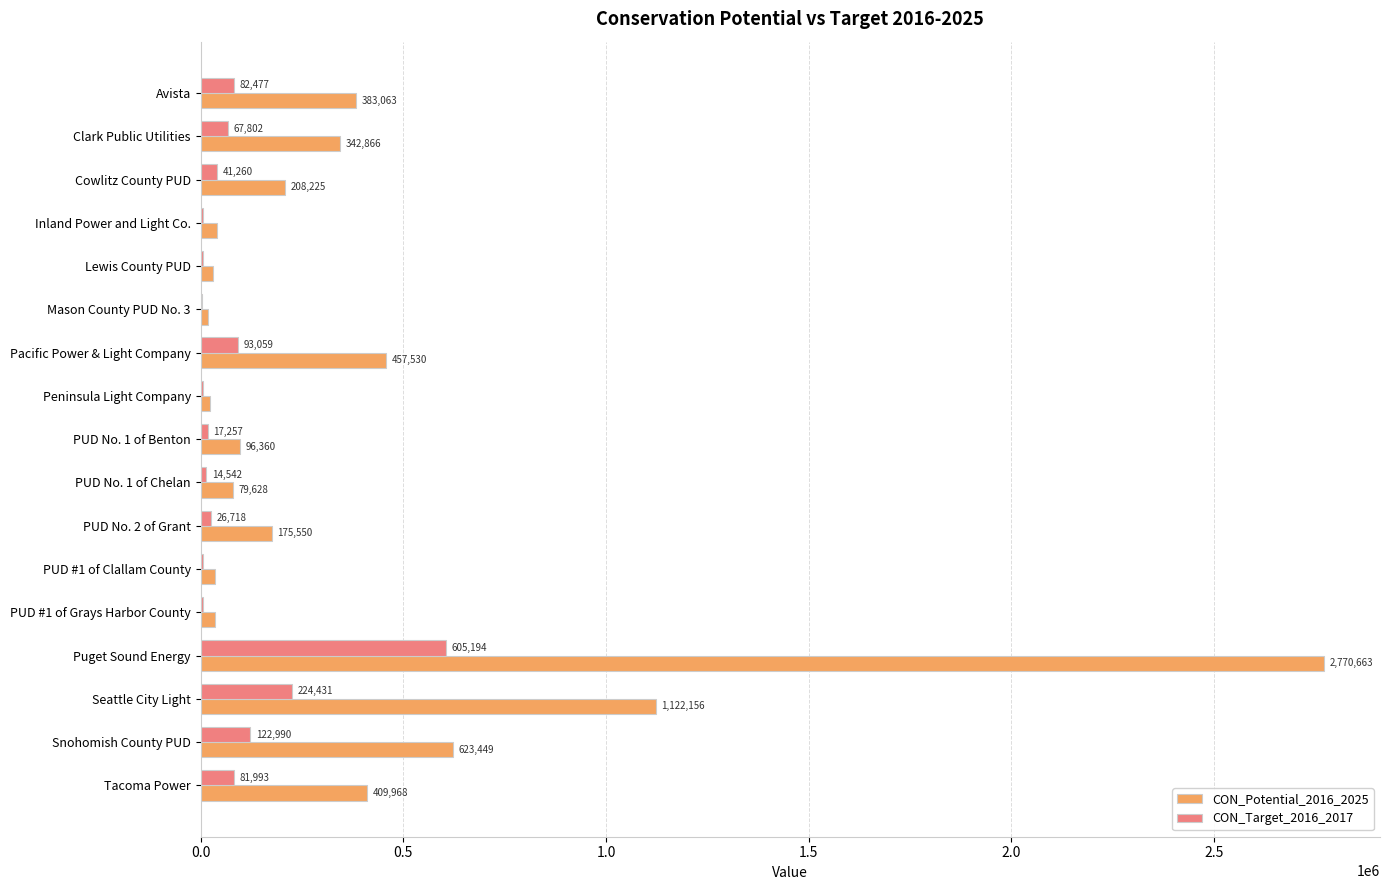

Where is CON_Target_2016_2017 nearest to the value 304311?

Seattle City Light